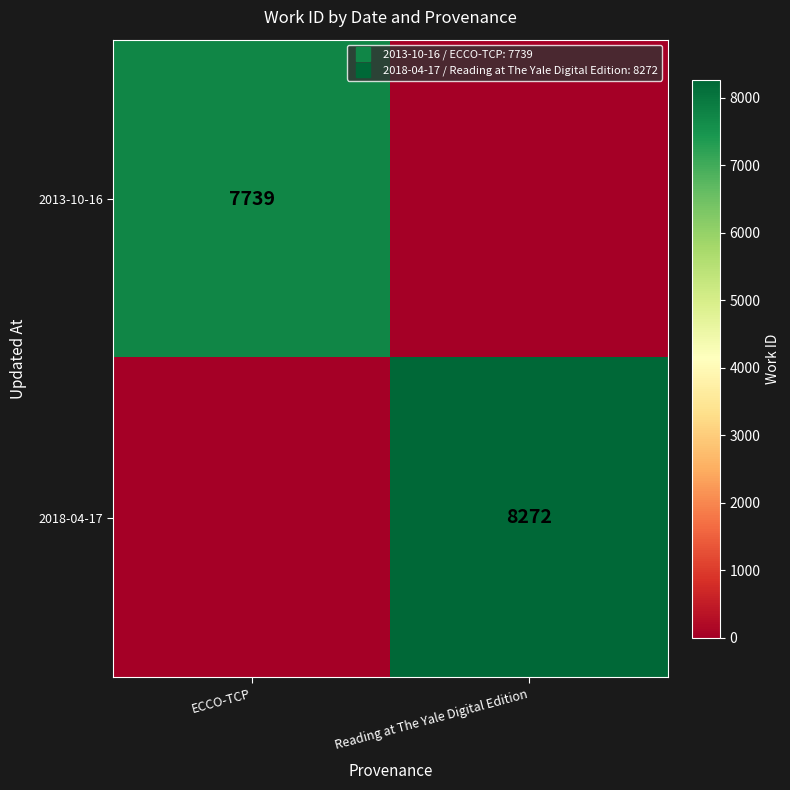

Where is 2018-04-17 nearest to the value 4136?

ECCO-TCP